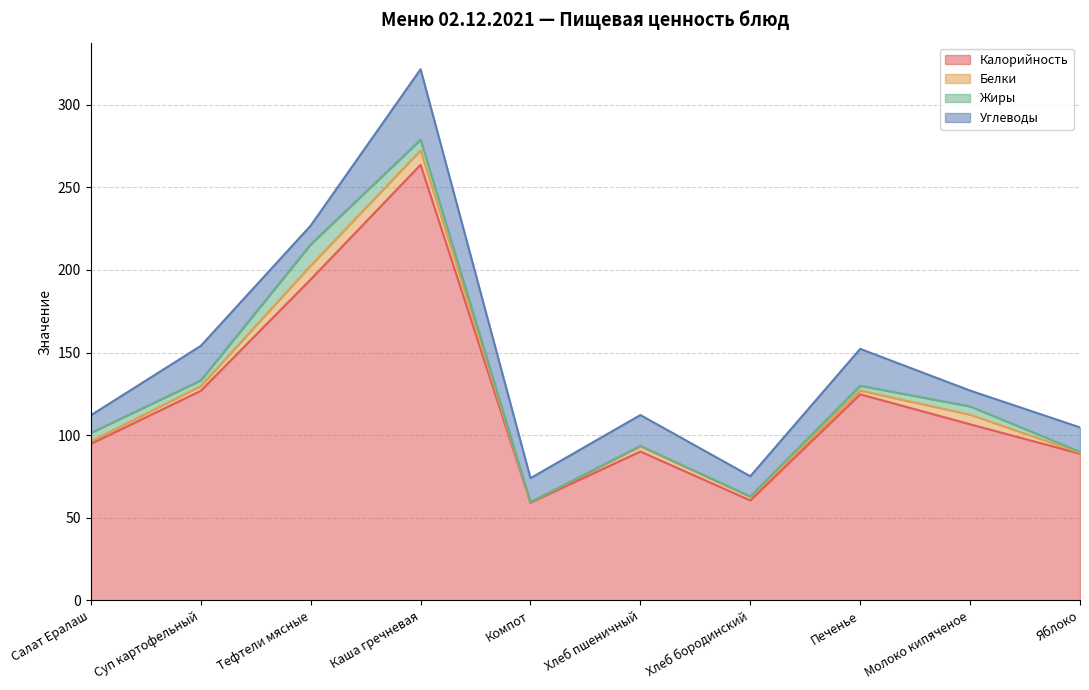

What is the difference between the second highest and second lowest values in the Углеводы series?

11.6